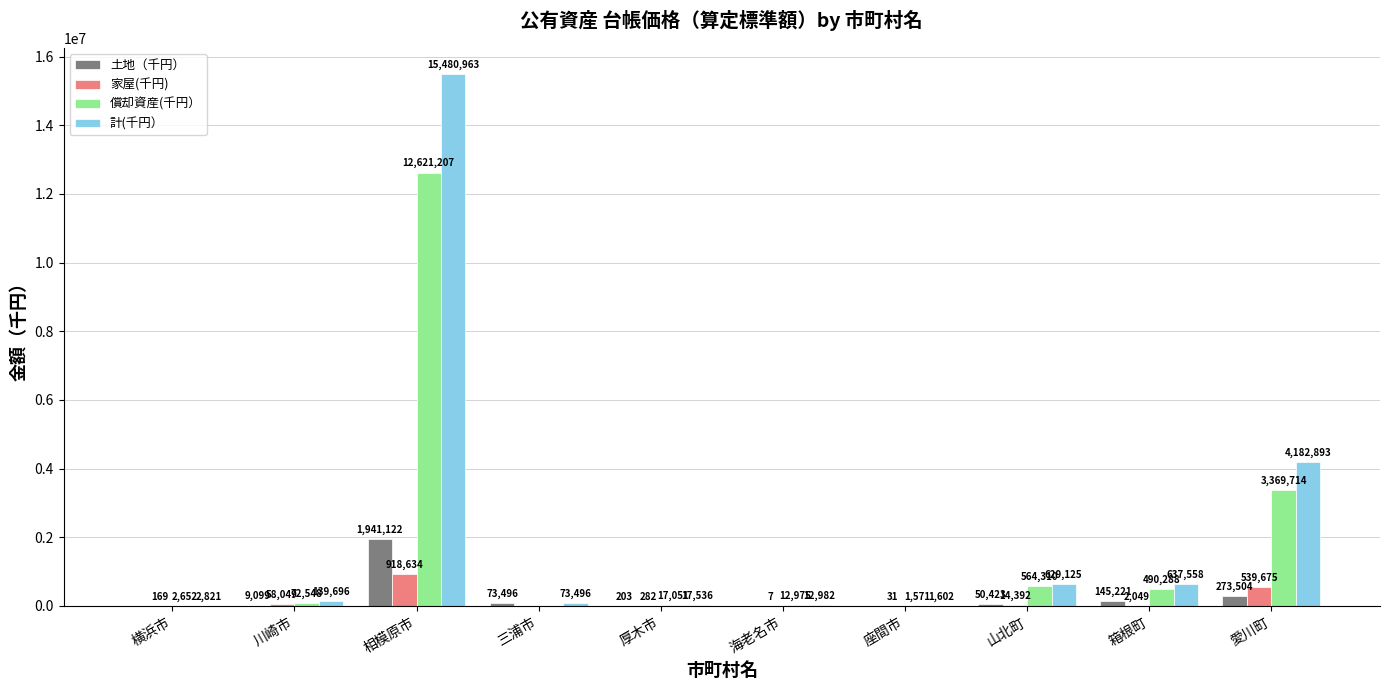

What is the difference between the 計(千円） values at 山北町 and 箱根町?

8433